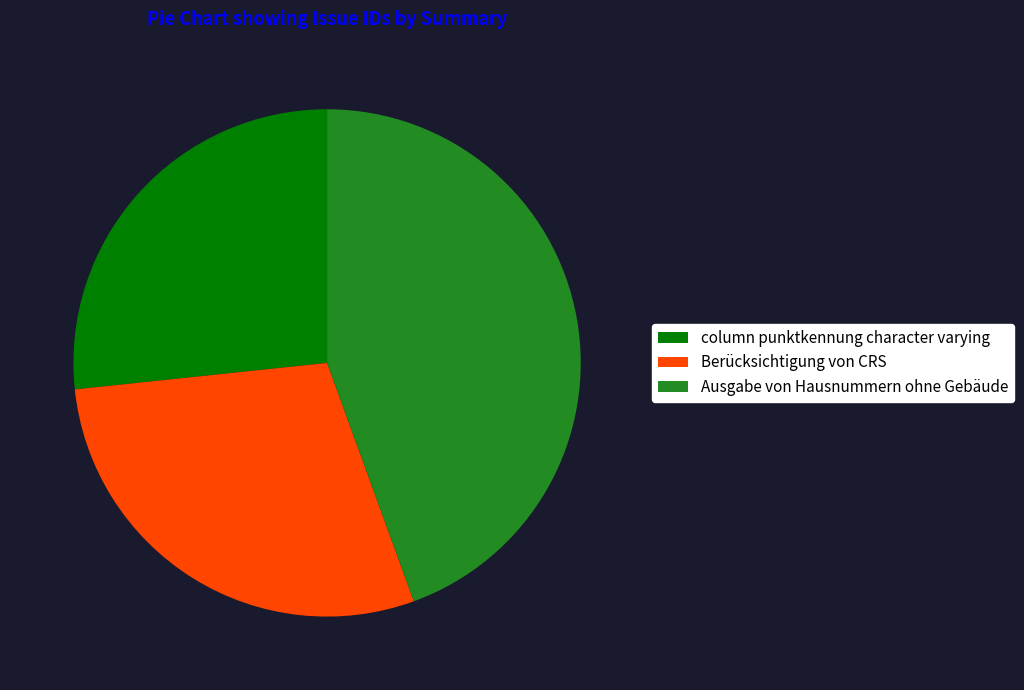

How many slices are in this pie chart?

3